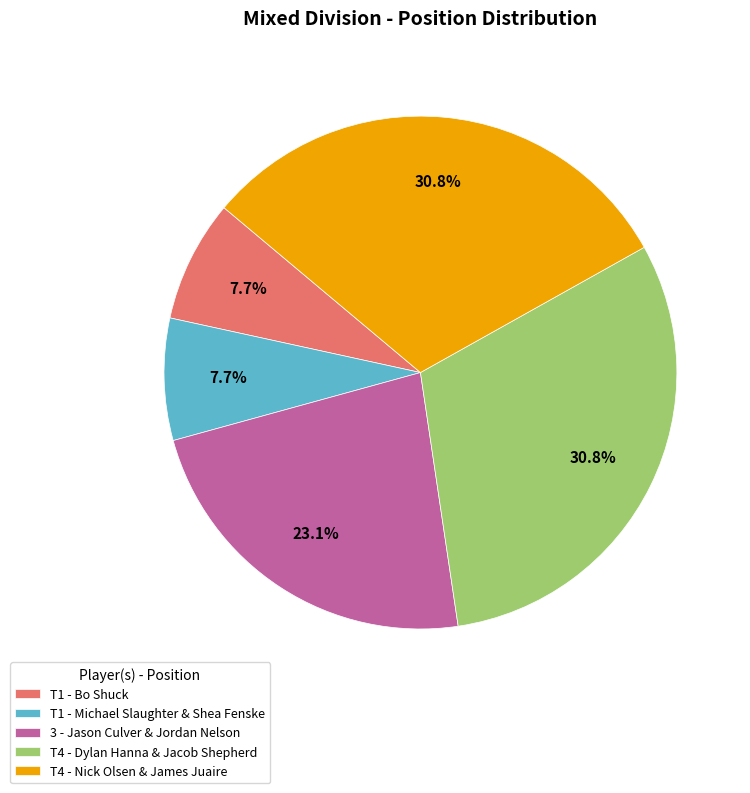

Approximately how many times larger is the value at T4 - Dylan Hanna & Jacob Shepherd compared to T1 - Bo Shuck?

4.0